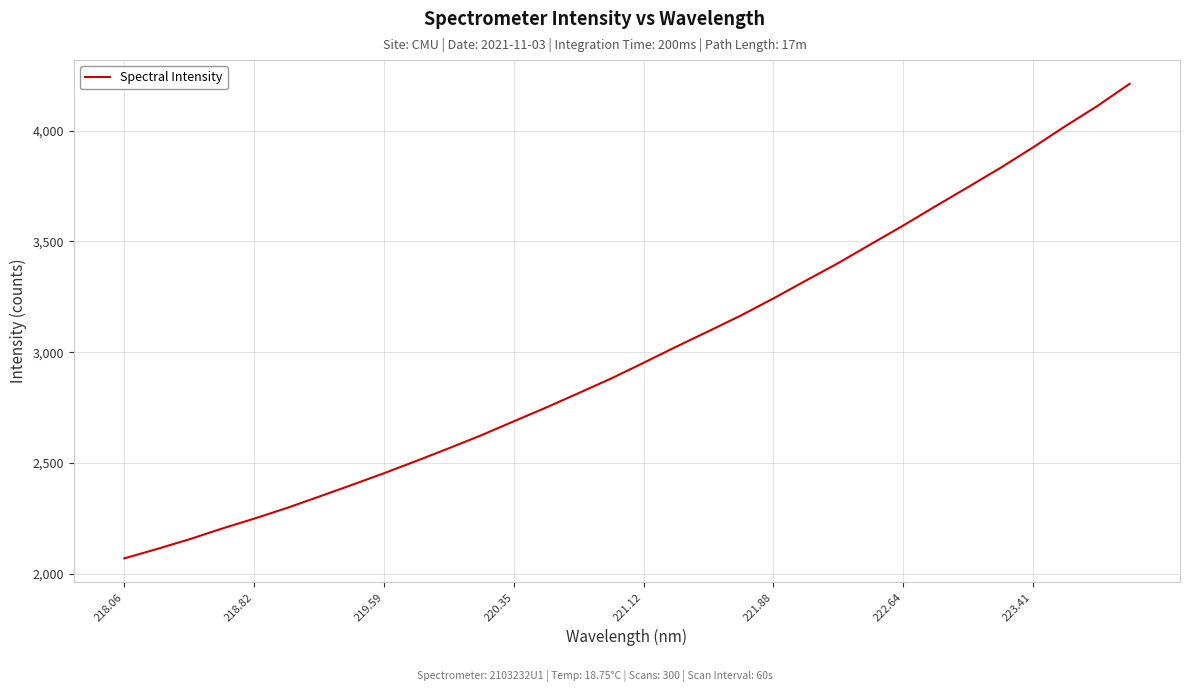

What is the maximum value shown in the chart?

4211.6